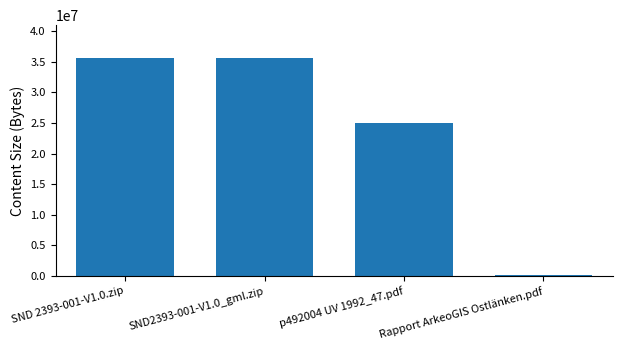

Is it true that the value at p492004 UV 1992_47.pdf is 24959520?

True